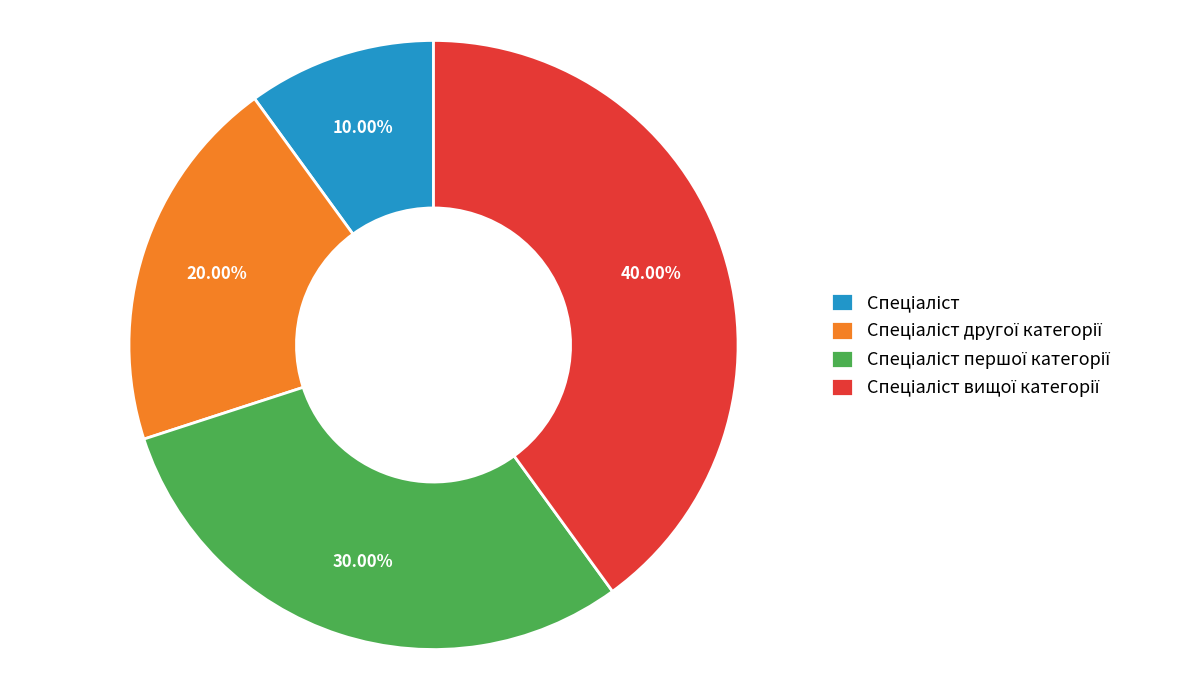

Is there a majority slice in this chart?

No